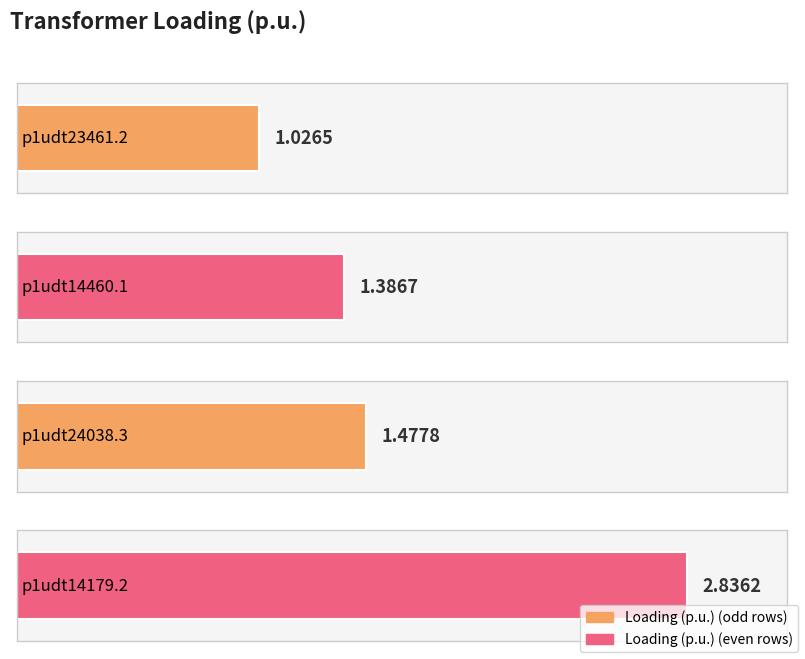

What is the value of the 2nd bar from the left?

1.4